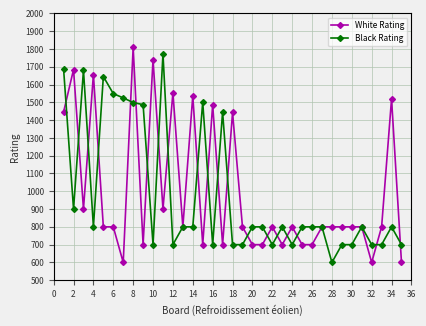

What is the value of the Black Rating point at the 19th from the left?

700